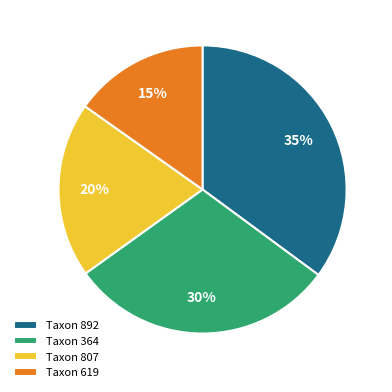

The Taxon 892 slice represents 35% of the pie. True or false?

True